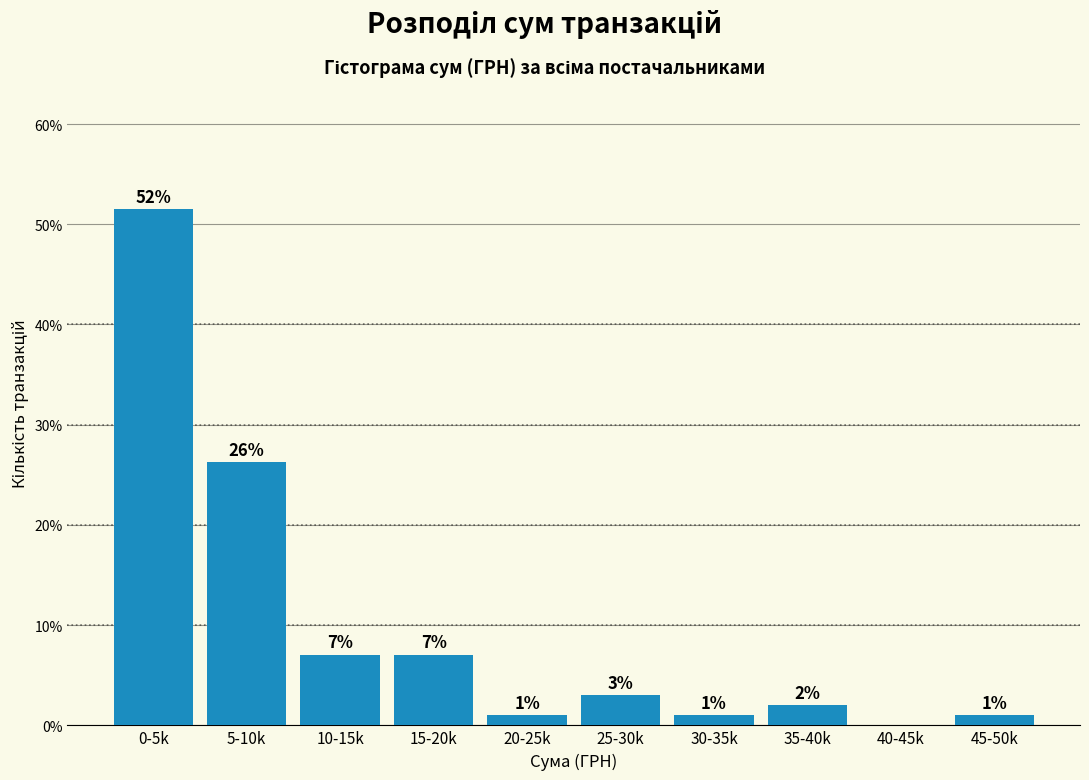

What is the approximate value at 25-30k?

3.0